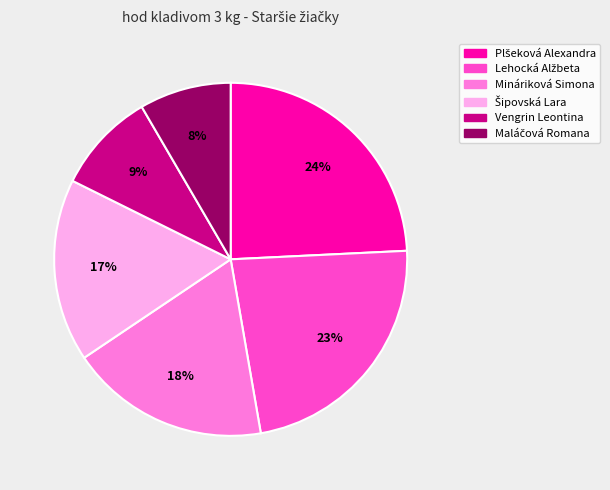

To the nearest percent, what is the difference between the largest and smallest slice percentages?

16%